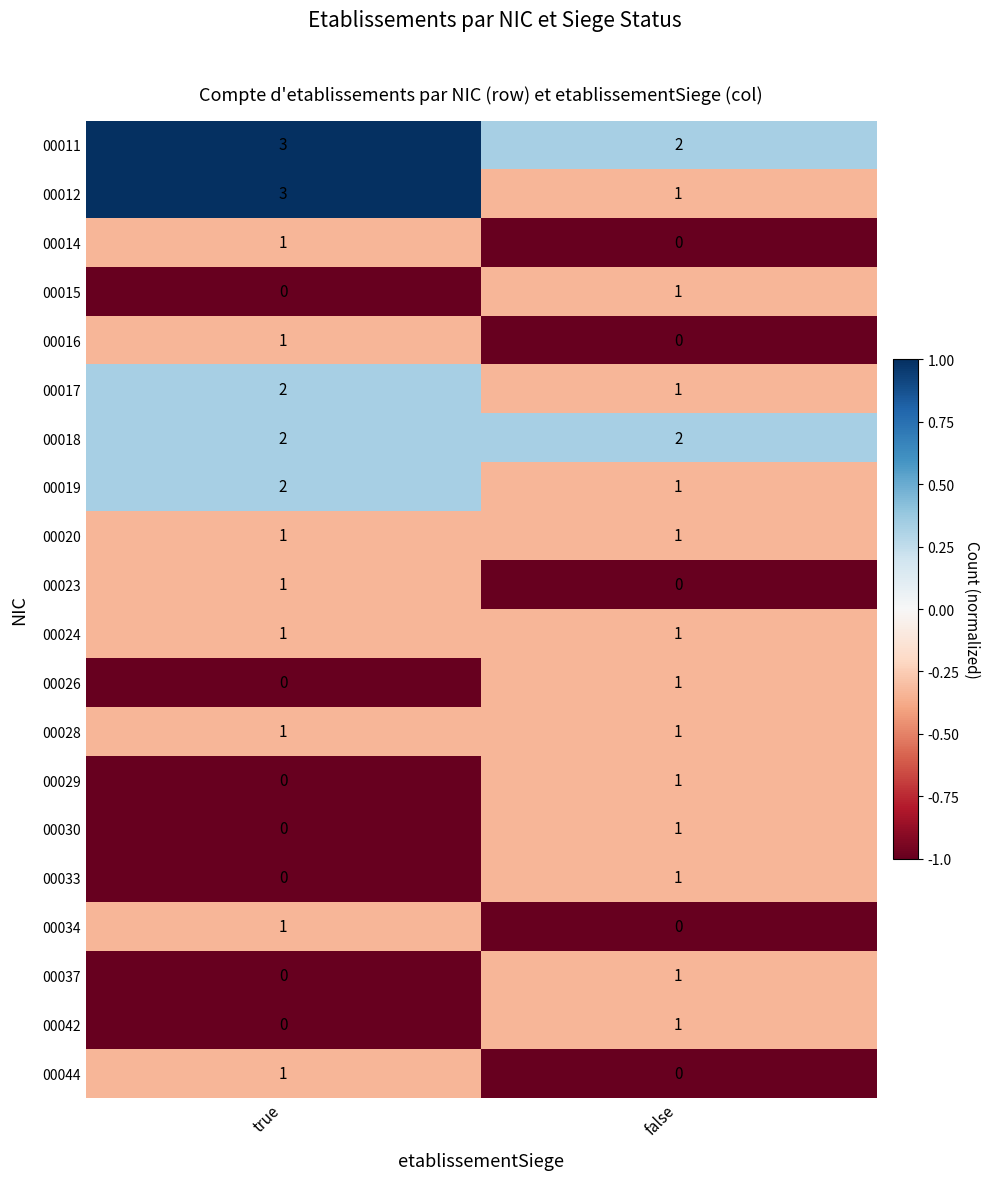

Which category has the lowest value in the 00017 series?

false